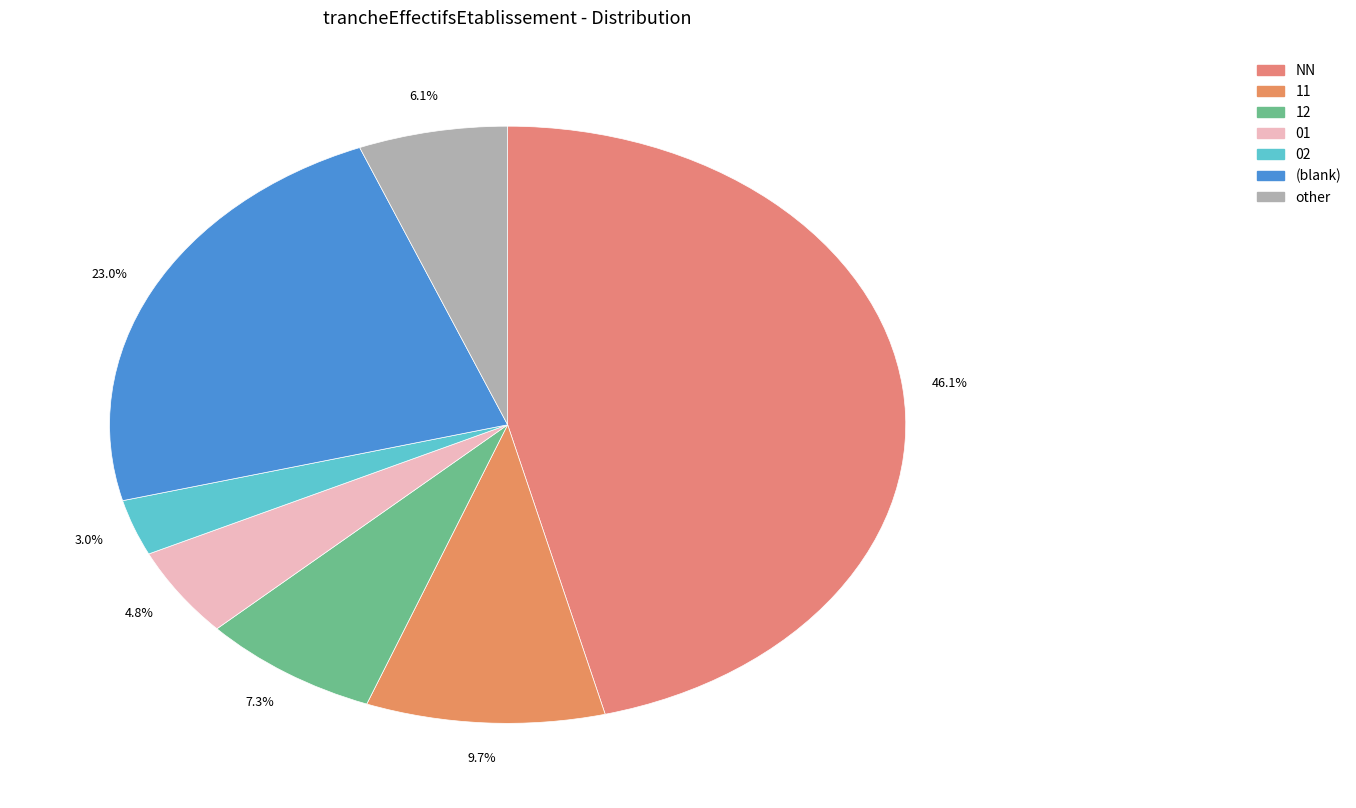

How much of the chart is everything except 11?

90.3%